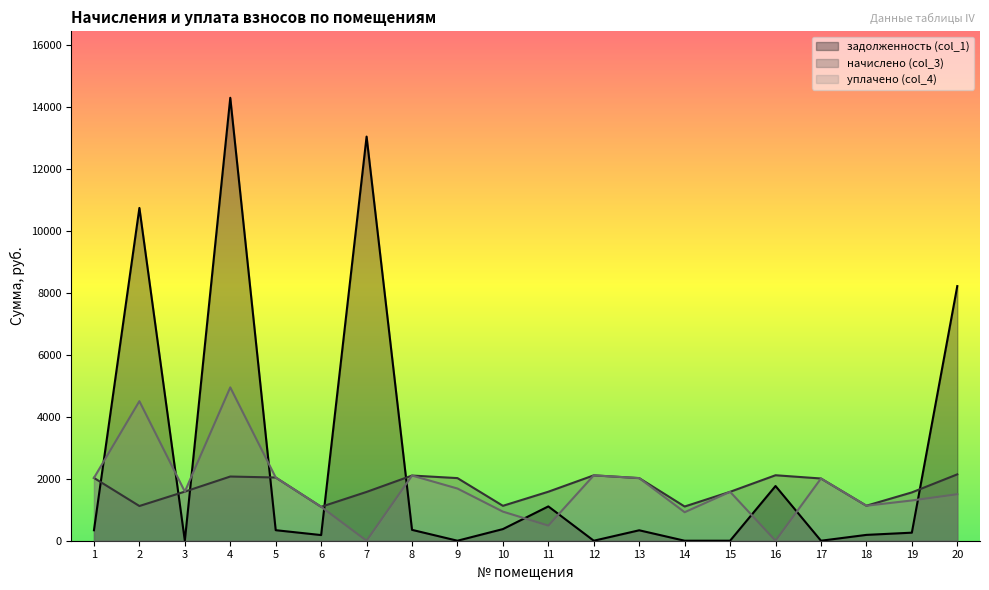

At which category is the sum across all series the highest?

4